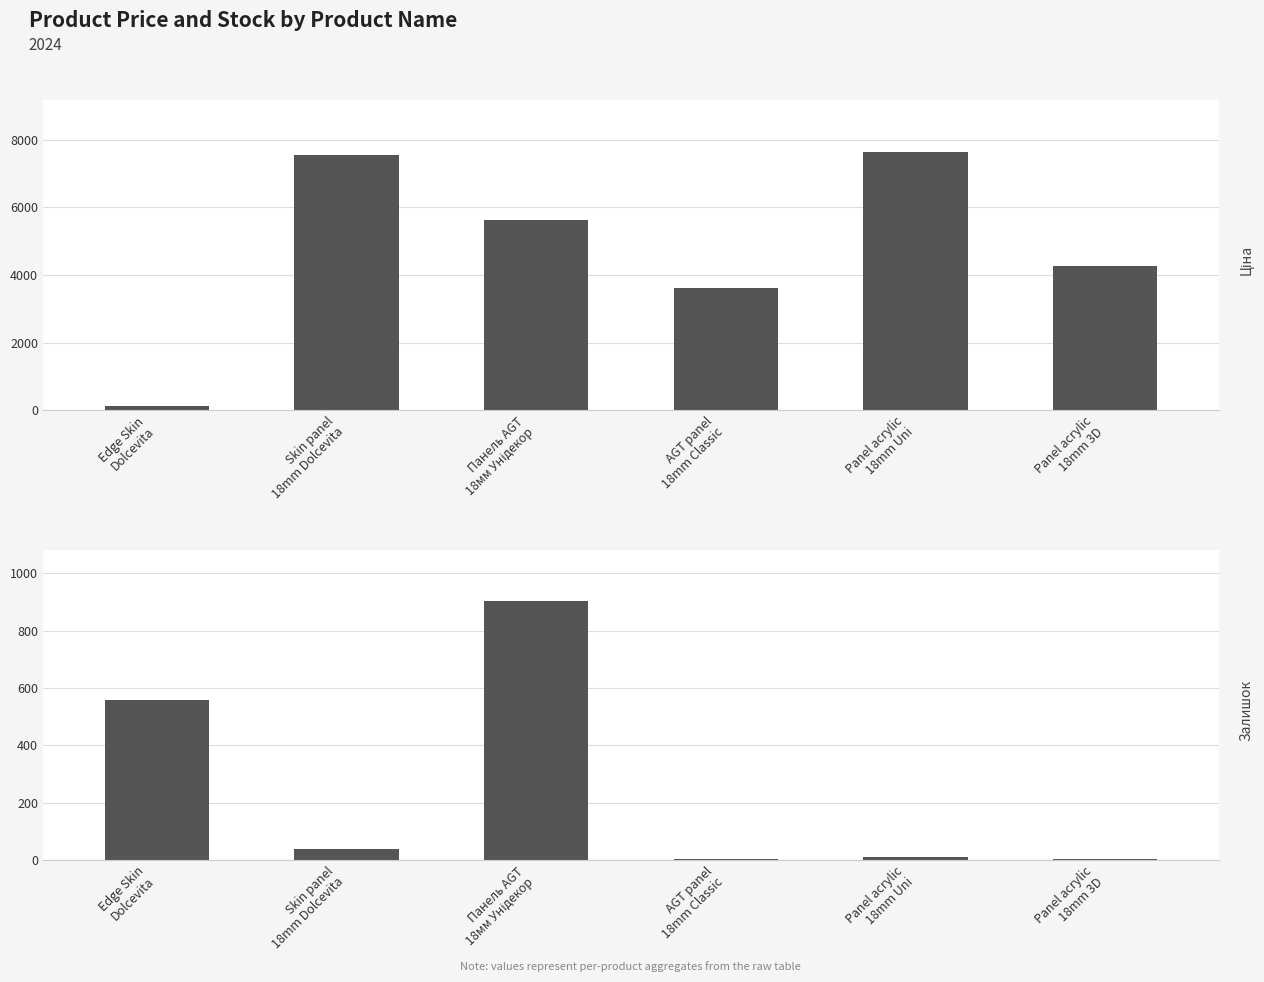

How many bars are there in each group?

2